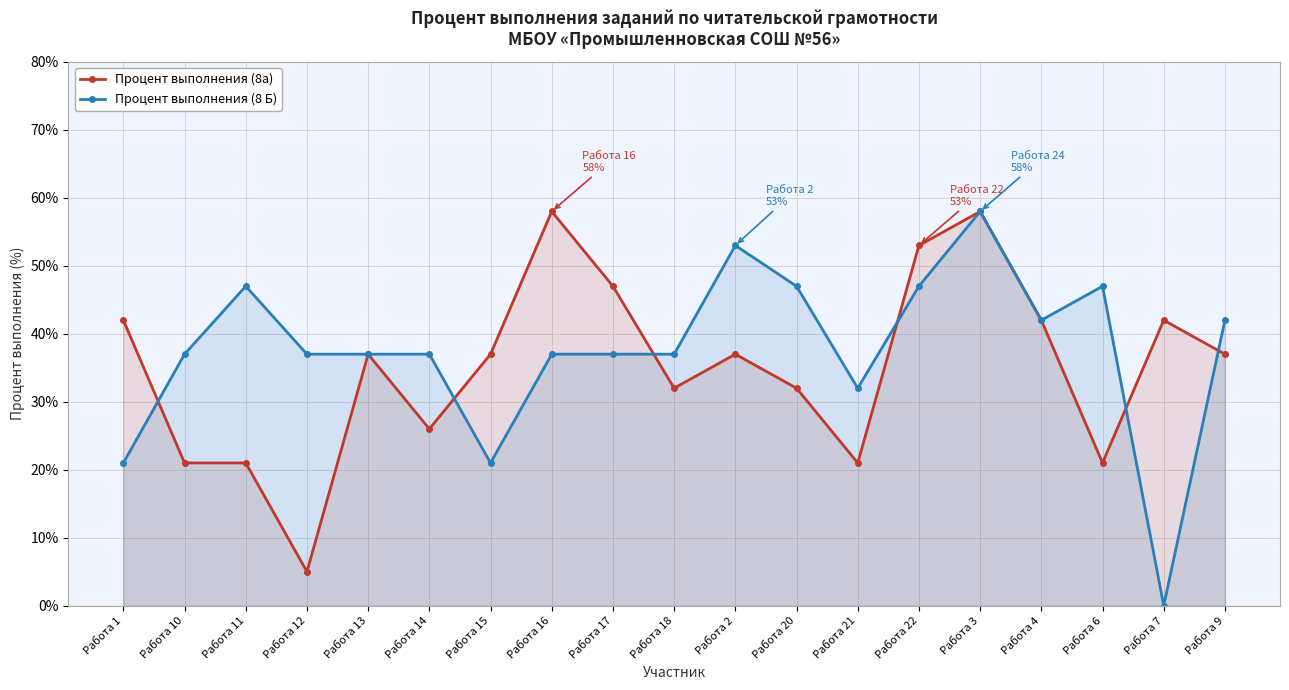

What is the total value across all series at Работа 11?

68